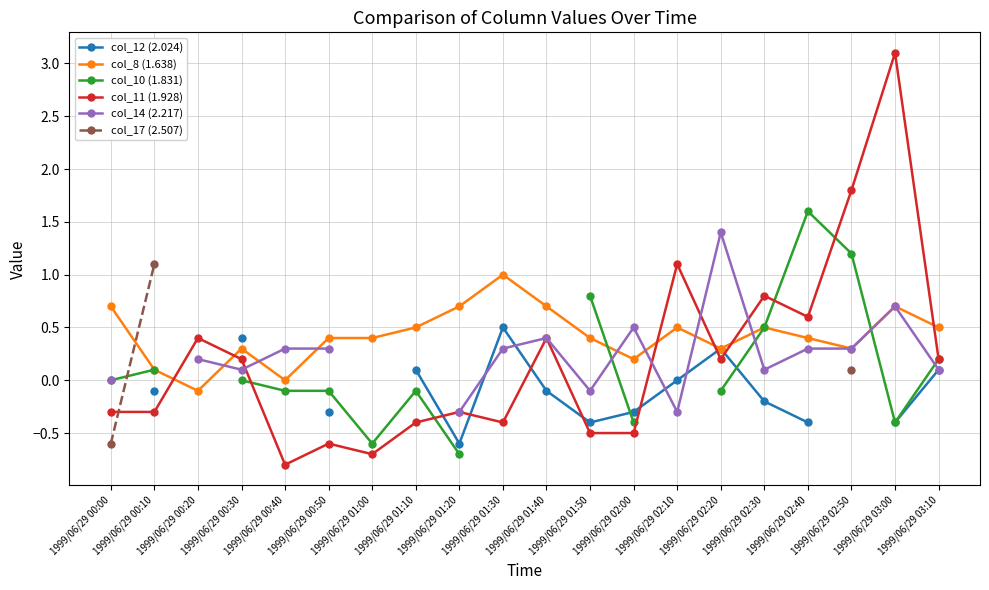

How many series are shown in this chart?

6